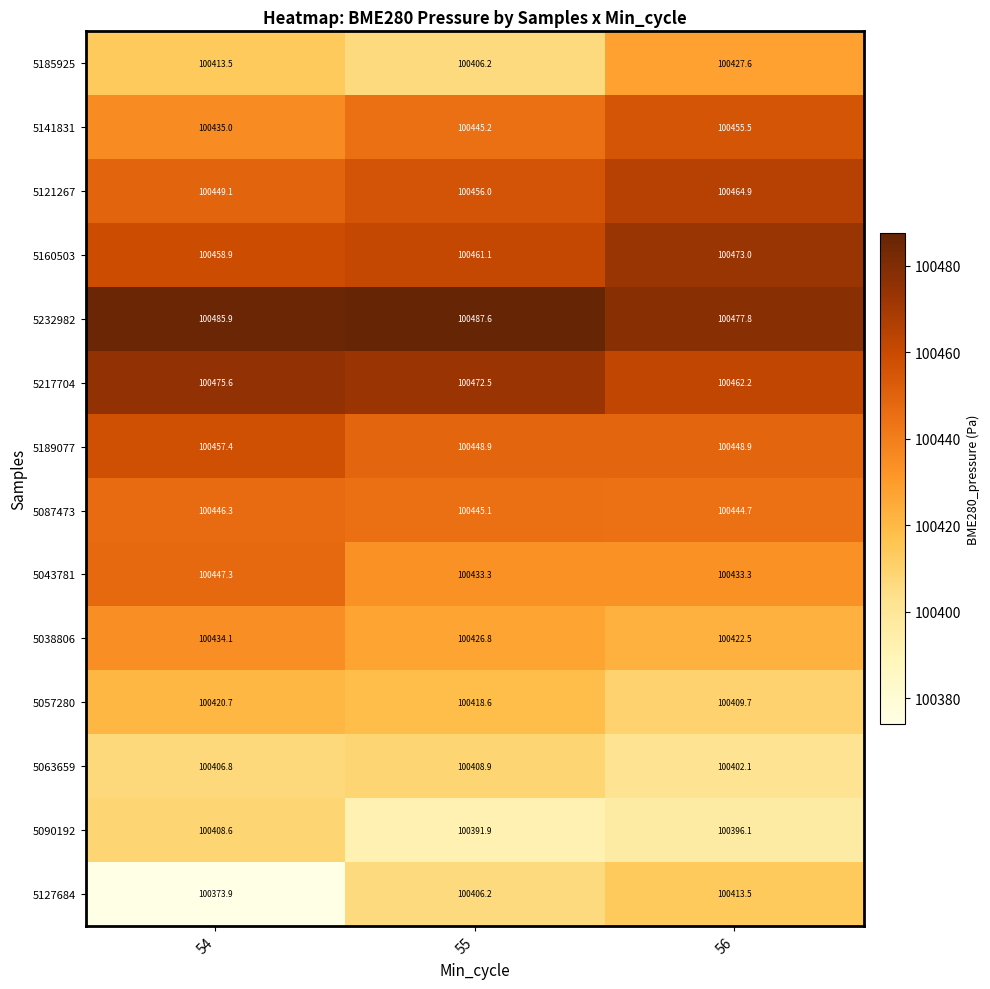

The 5043781 series shows 100433.3 at 55. True or false?

True